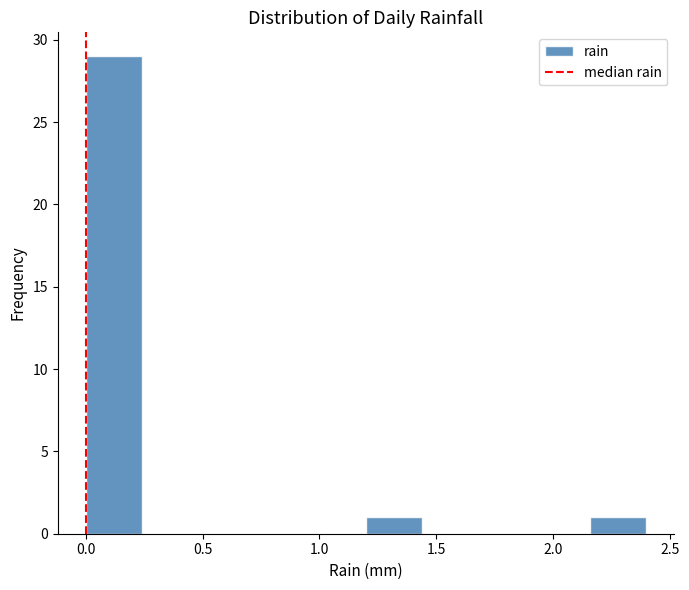

Reading left to right, transcribe this chart: for each bar, give the range it covers on the x-axis and its height. Neither the bar edges nor the heights are printed on the chart, so give them approximately, as read against the axes.

0.00 to 0.24: 29
0.24 to 0.48: 0
0.48 to 0.72: 0
0.72 to 0.96: 0
0.96 to 1.20: 0
1.20 to 1.44: 1
1.44 to 1.68: 0
1.68 to 1.92: 0
1.92 to 2.16: 0
2.16 to 2.40: 1